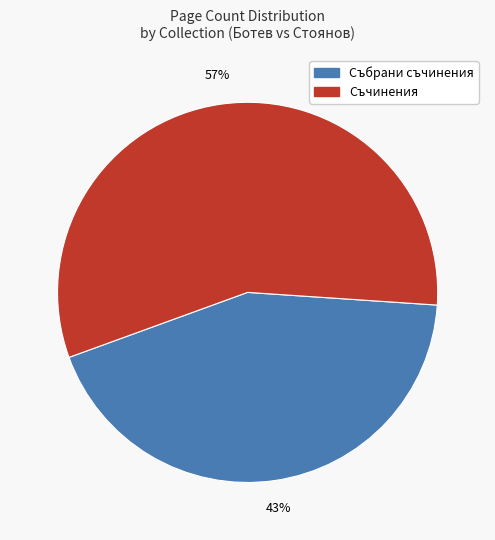

Count the number of slices in the pie.

2